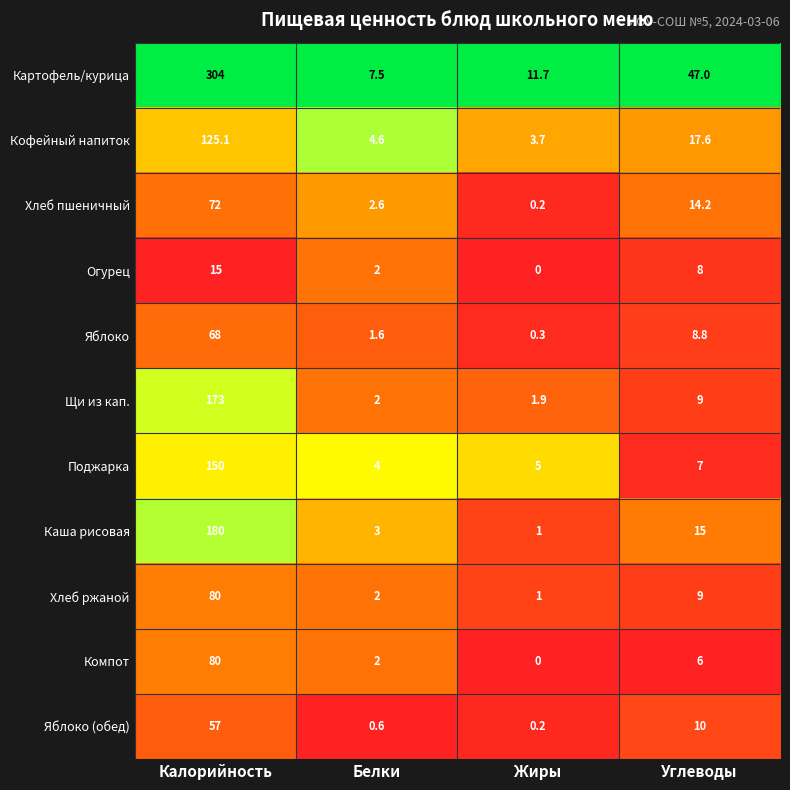

Which category has the highest value in the Кофейный напиток series?

Калорийность